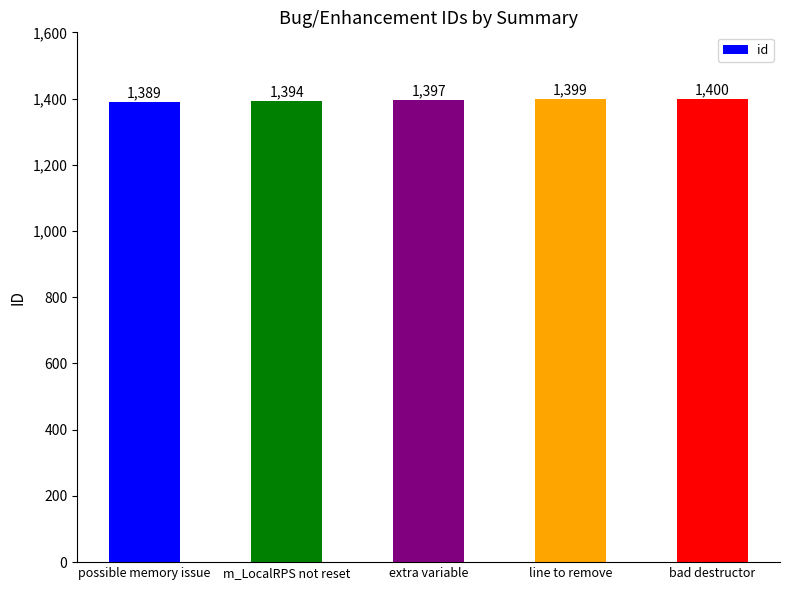

Between m_LocalRPS not reset and line to remove, which is larger?

line to remove